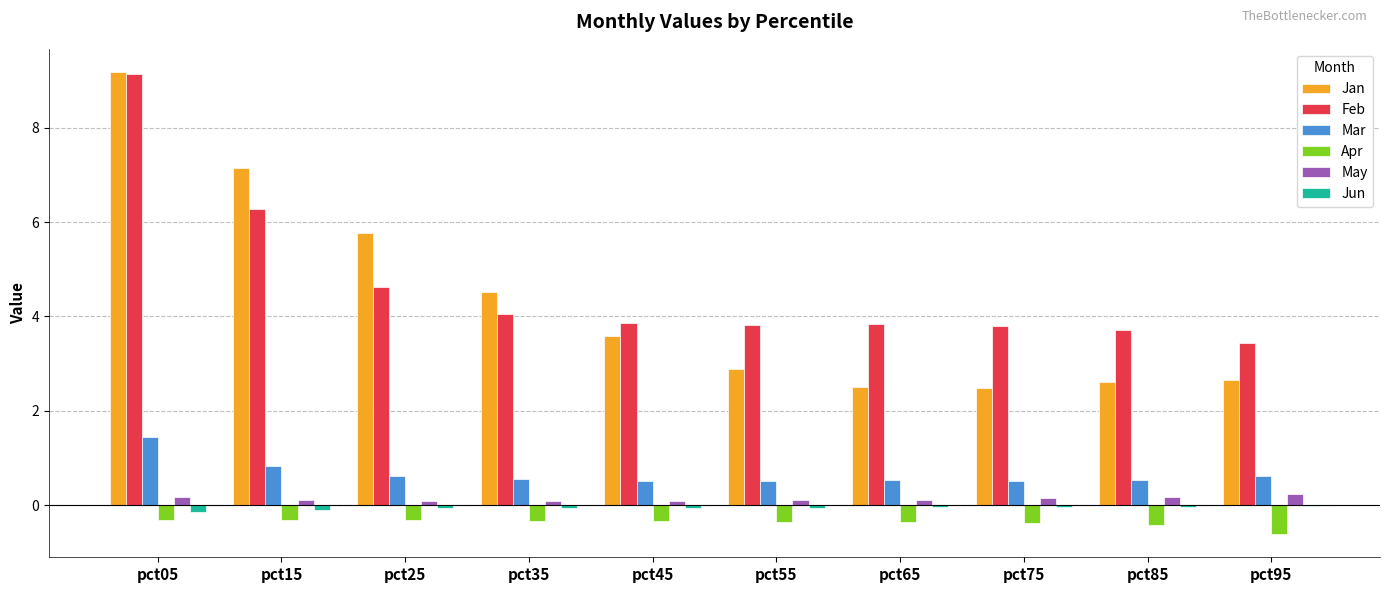

Which series changed the most between pct05 and pct25?

Feb